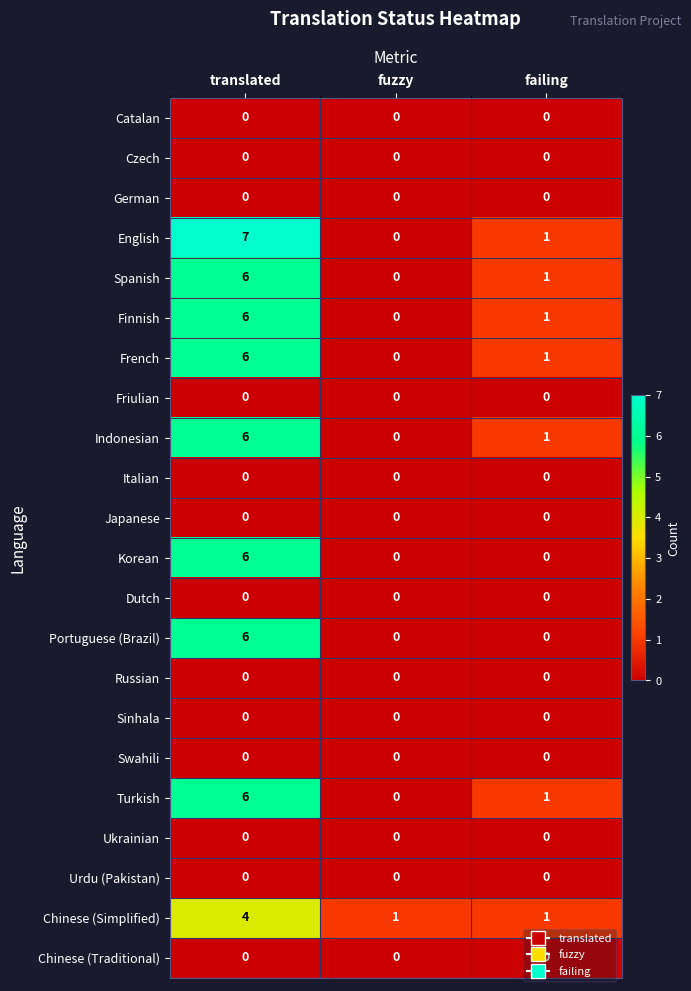

The value of French at failing is 1. True or false?

True